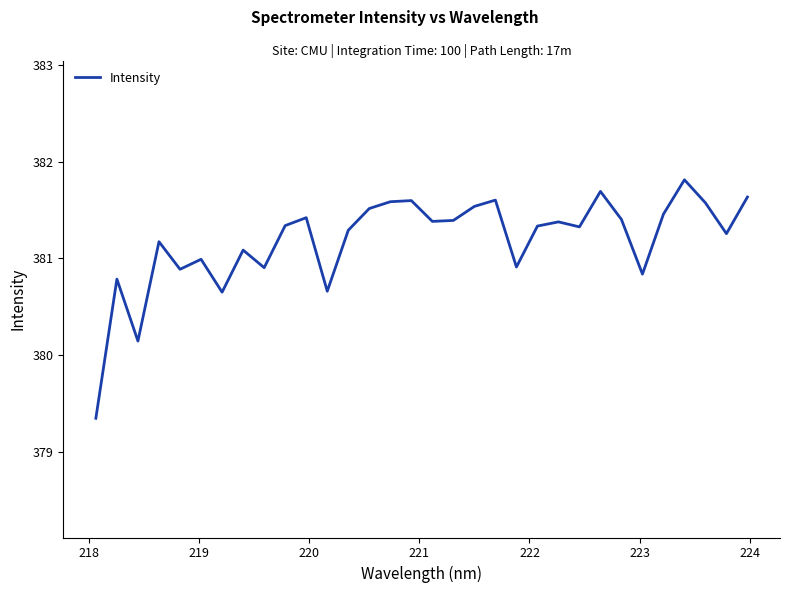

What is the smallest value displayed?

379.3